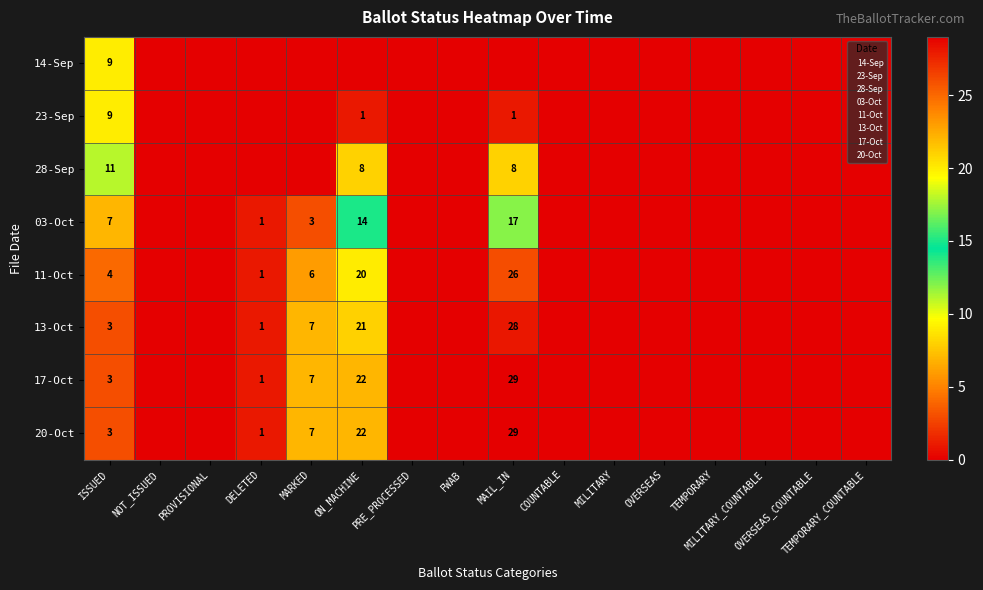

What is the difference between the maximum and second lowest values in the 13-Oct series?

28